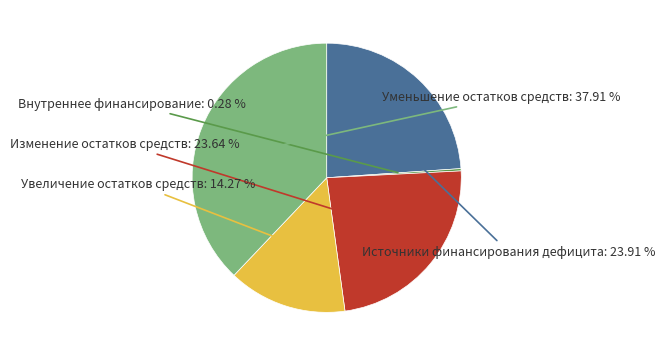

Does any single category account for the majority?

No